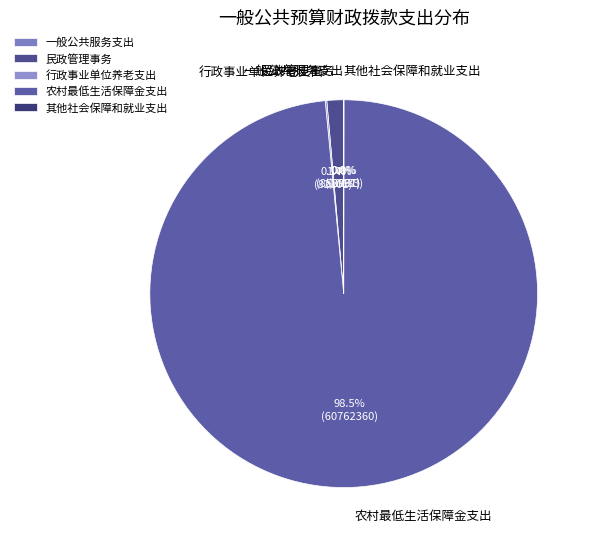

Combined, do 民政管理事务 and 农村最低生活保障金支出 account for over 50%?

Yes